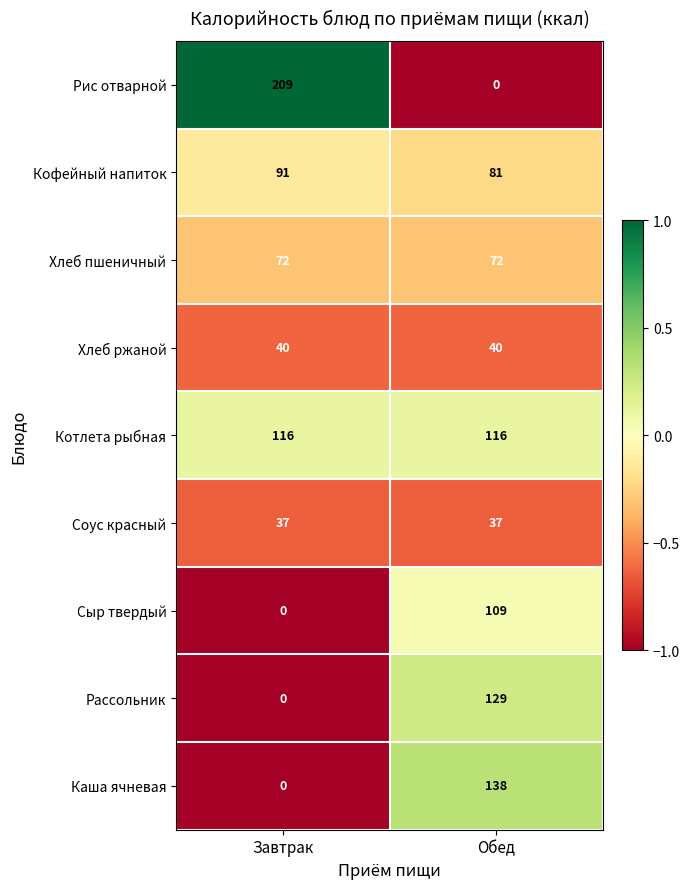

Reading left to right, what are all the values shown in this chart?

Рис отварной: 209	0
Кофейный напиток: 91	81
Хлеб пшеничный: 72	72
Хлеб ржаной: 40	40
Котлета рыбная: 116	116
Соус красный: 37	37
Сыр твердый: 0	109
Рассольник: 0	129
Каша ячневая: 0	138